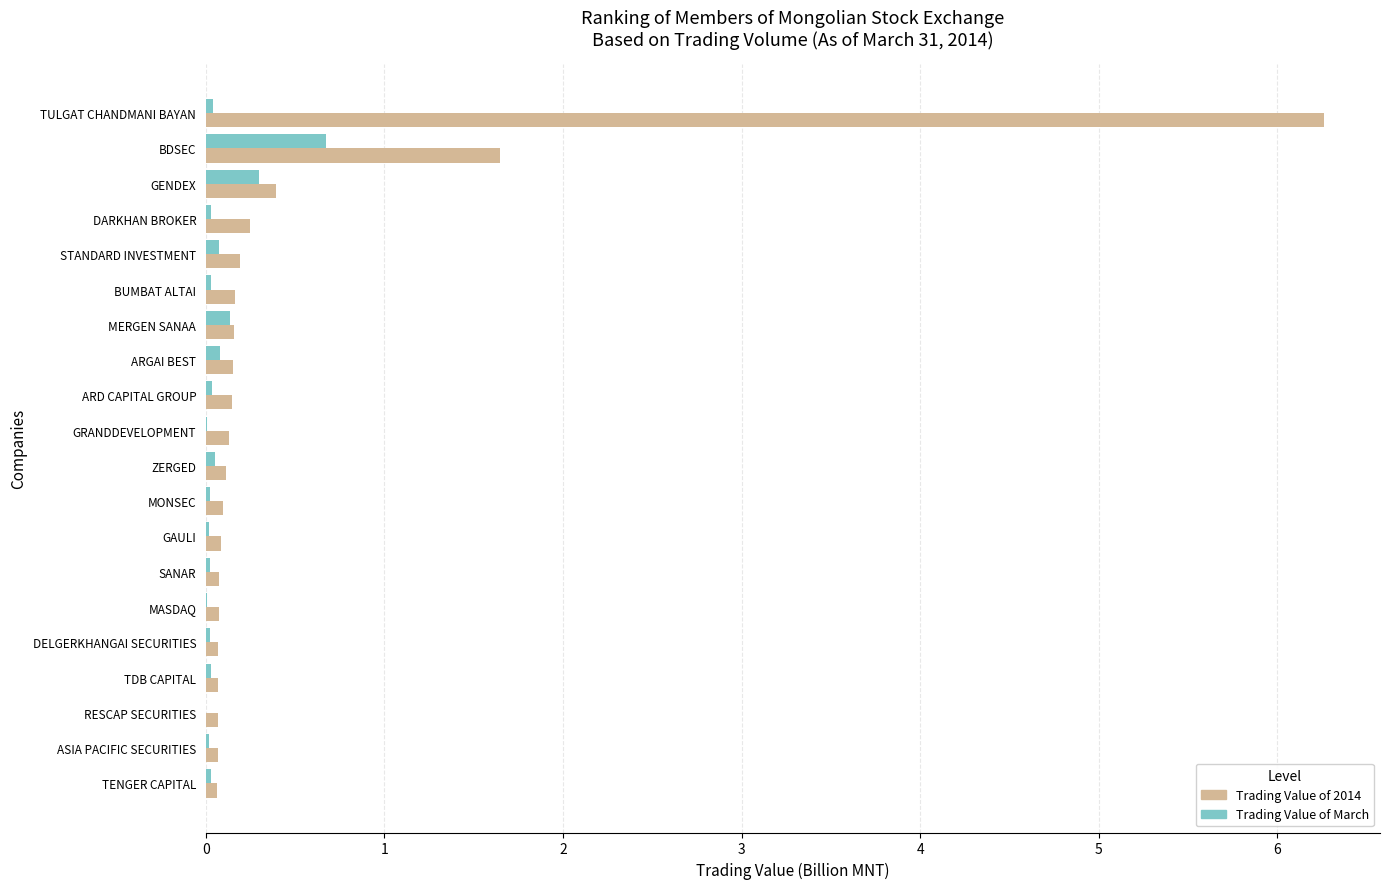

Which category has the highest value in the Trading Value of 2014 series?

TULGAT CHANDMANI BAYAN